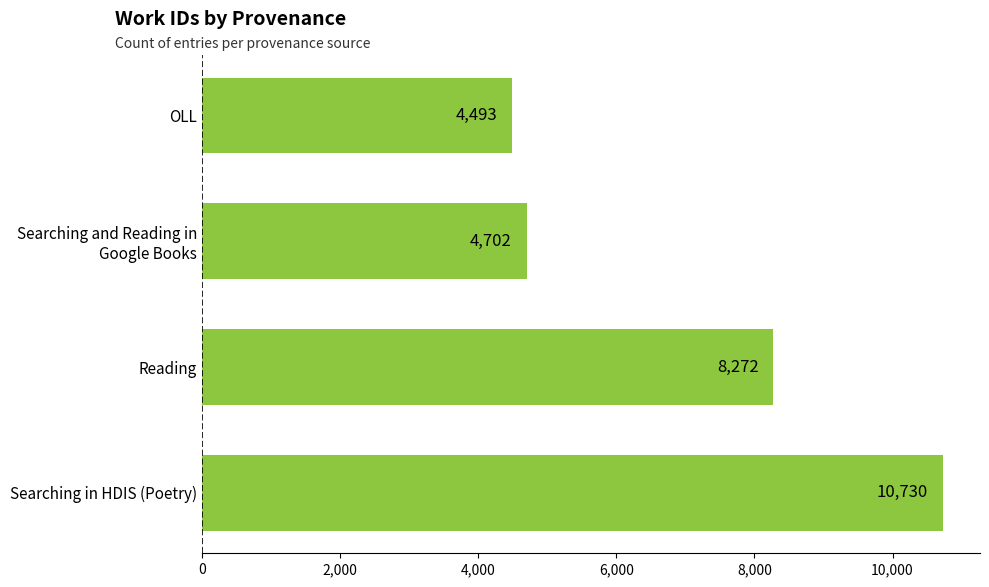

Read the value at OLL.

4493